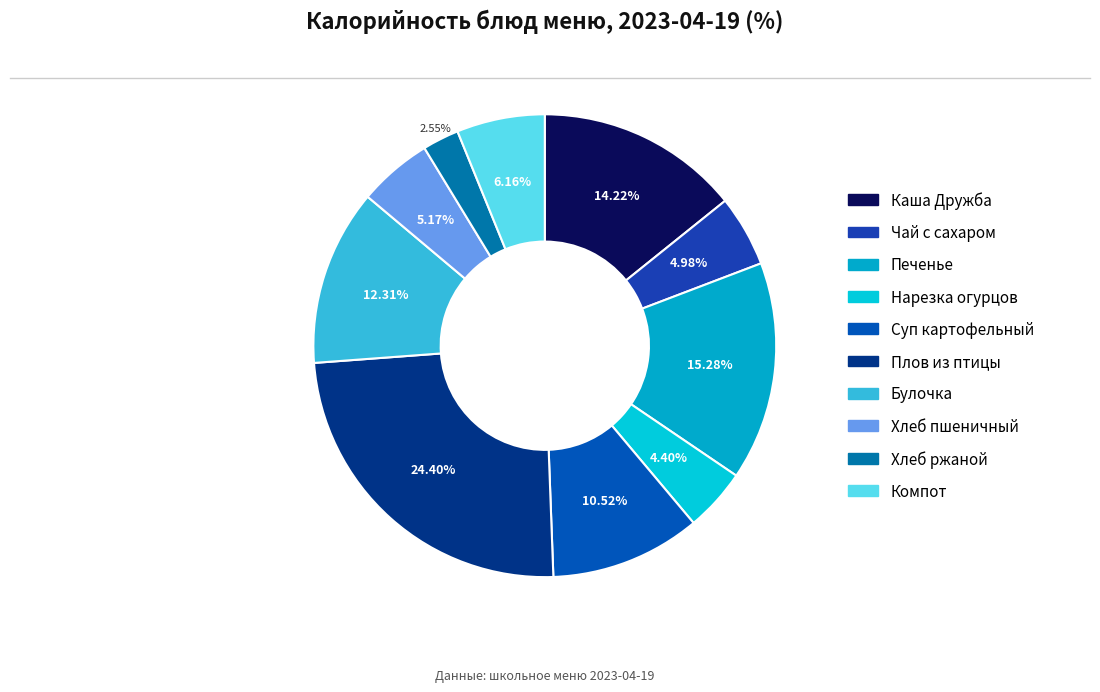

Which slice is the smallest?

Хлеб ржаной